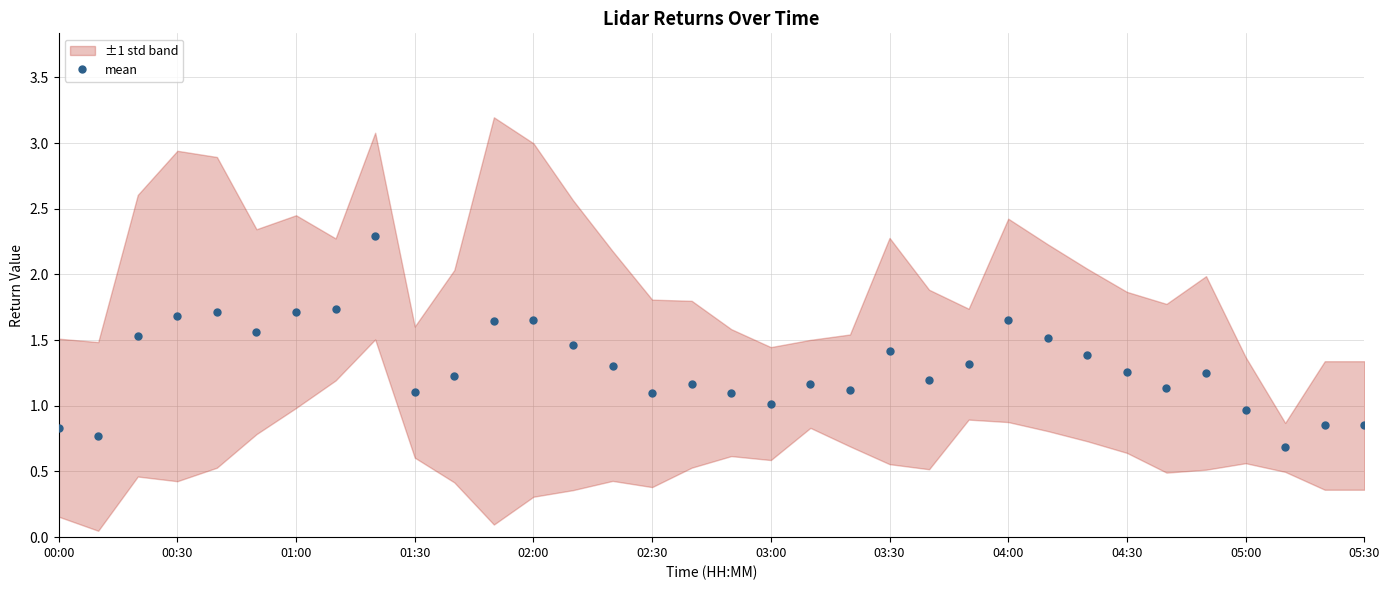

How many data points are less than 1?

6